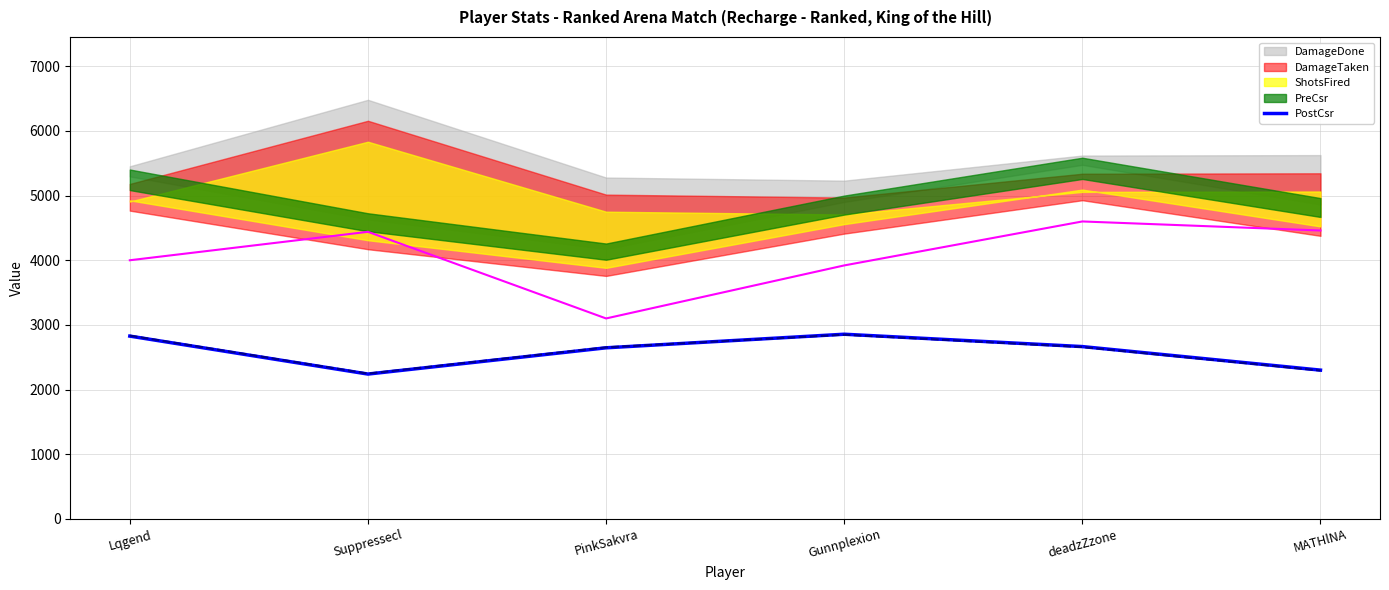

Reading left to right, list all the values displayed in this chart.

Lqgend=2827	Suppressecl=2240	PinkSakvra=2646	Gunnplexion=2856	deadzZzone=2665	MATHlNA=2301